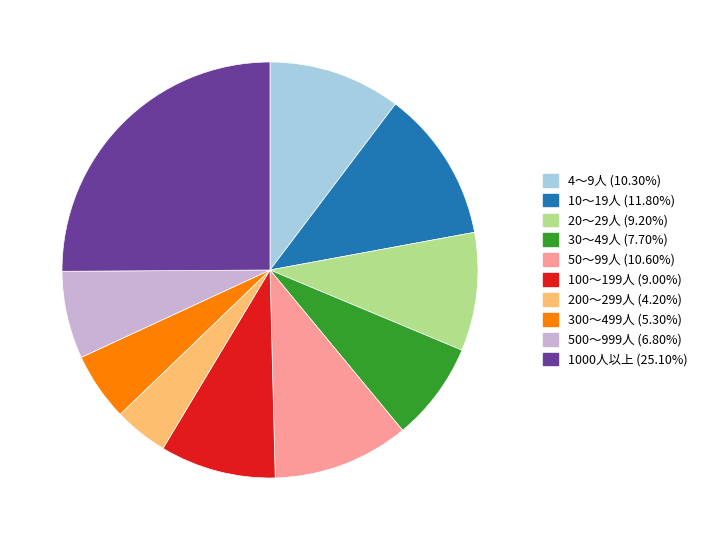

Between 10～19人 and 200～299人, which is larger?

10～19人